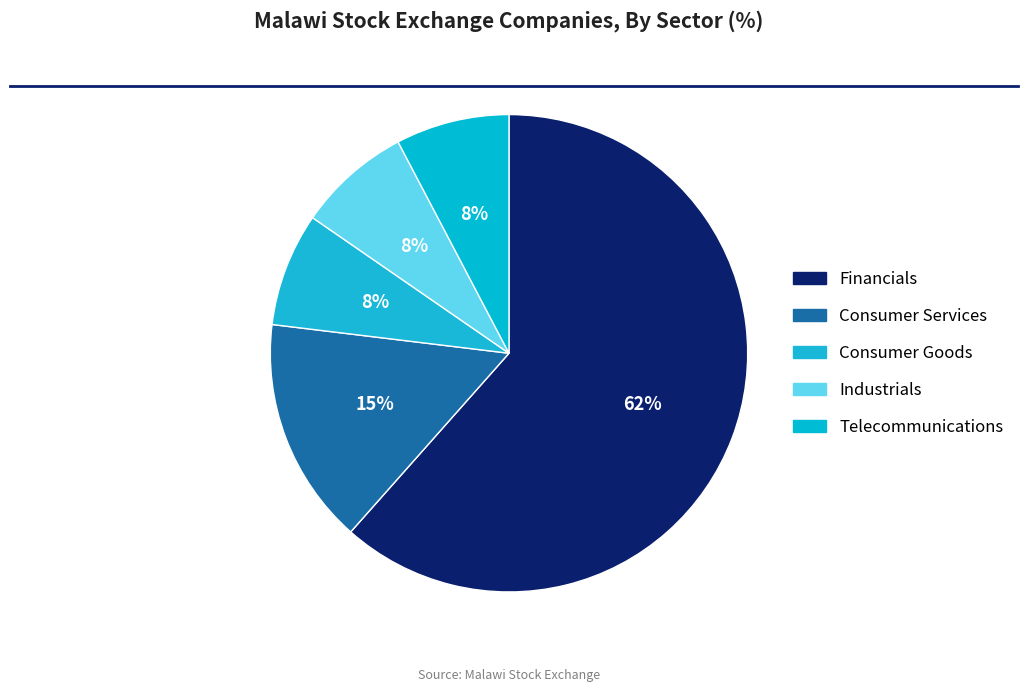

Count the number of slices in the pie.

5